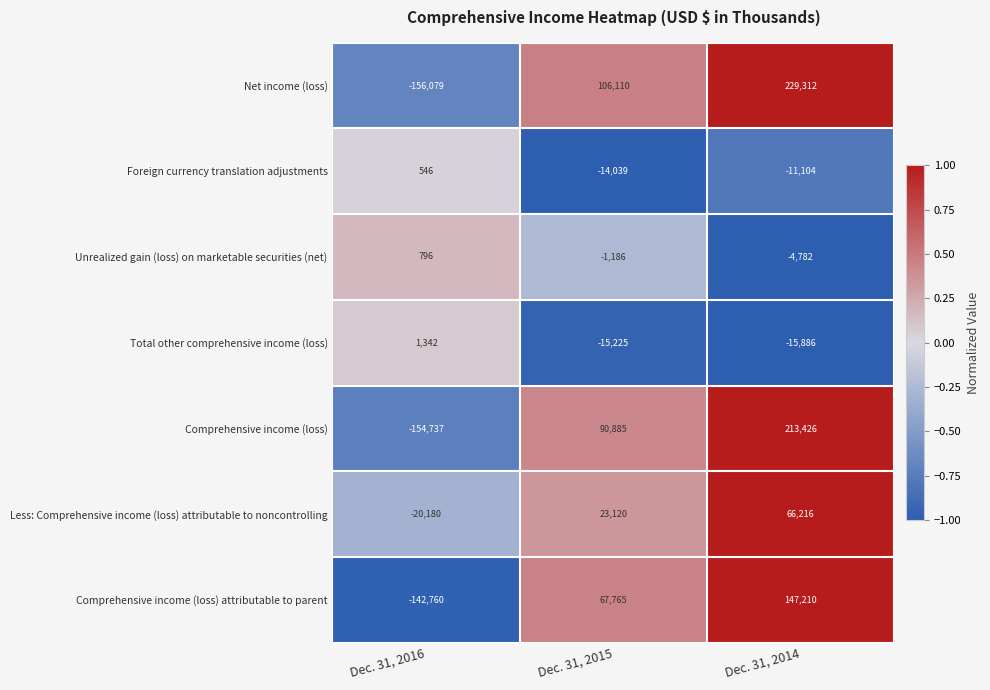

What is the average value of the Net income (loss) series?

59781